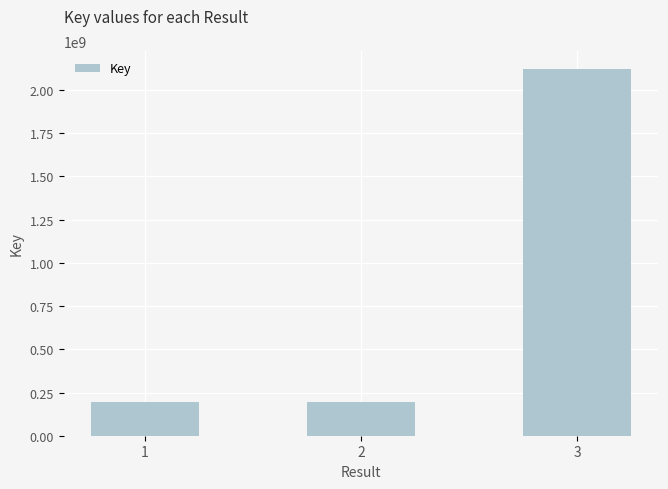

What is the sum of the values at 2 and 3?

2313583942